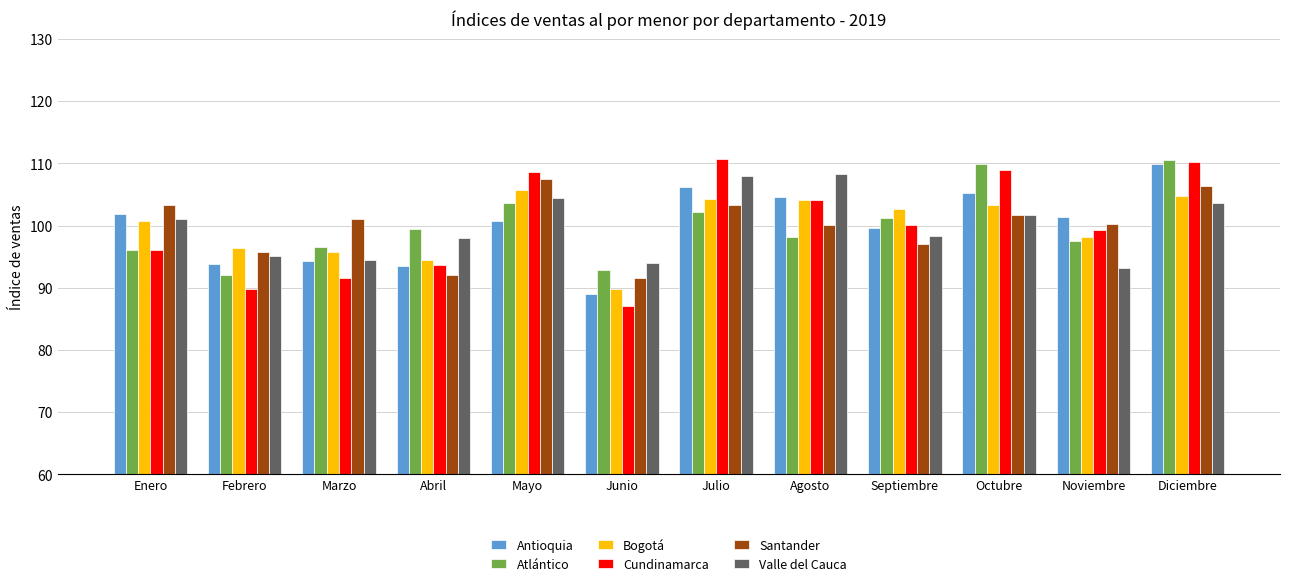

Is it true that Atlántico equals 46.1 at Enero?

False